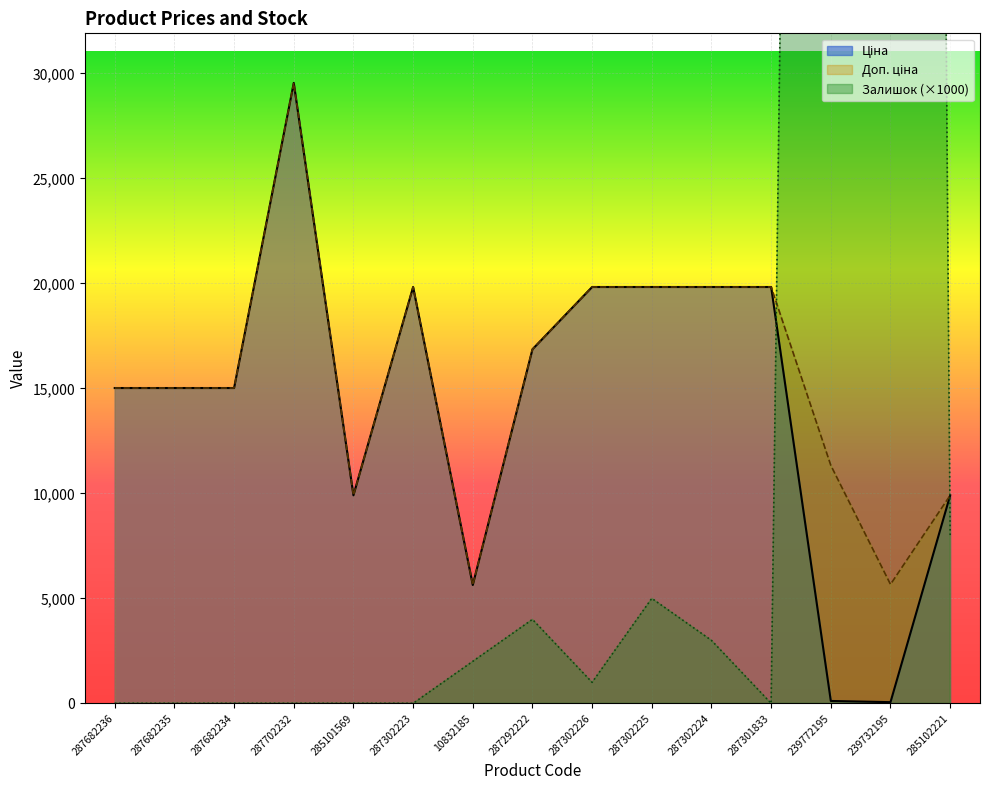

True or false: Доп. ціна has a value of 19831.1 at 287302224.

True